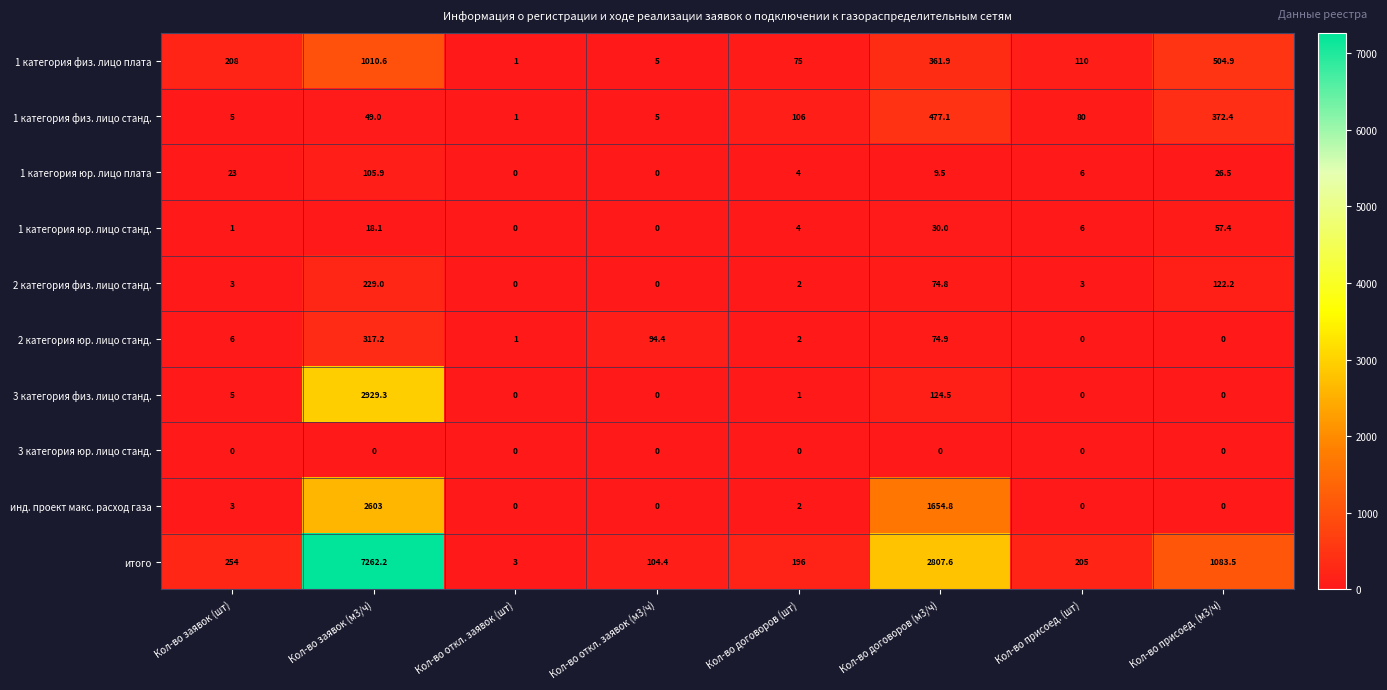

Rank the series by their maximum value, from highest to lowest.

итого, 3 категория физ. лицо станд., инд. проект макс. расход газа, 1 категория физ. лицо плата, 1 категория физ. лицо станд., 2 категория юр. лицо станд., 2 категория физ. лицо станд., 1 категория юр. лицо плата, 1 категория юр. лицо станд., 3 категория юр. лицо станд.